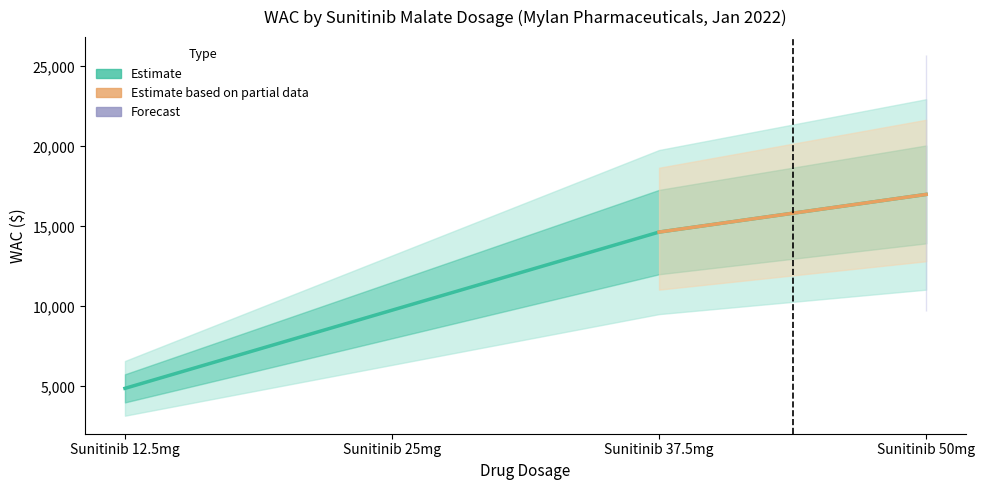

List the labels in order of value, largest first.

Sunitinib 50mg, Sunitinib 37.5mg, Sunitinib 25mg, Sunitinib 12.5mg